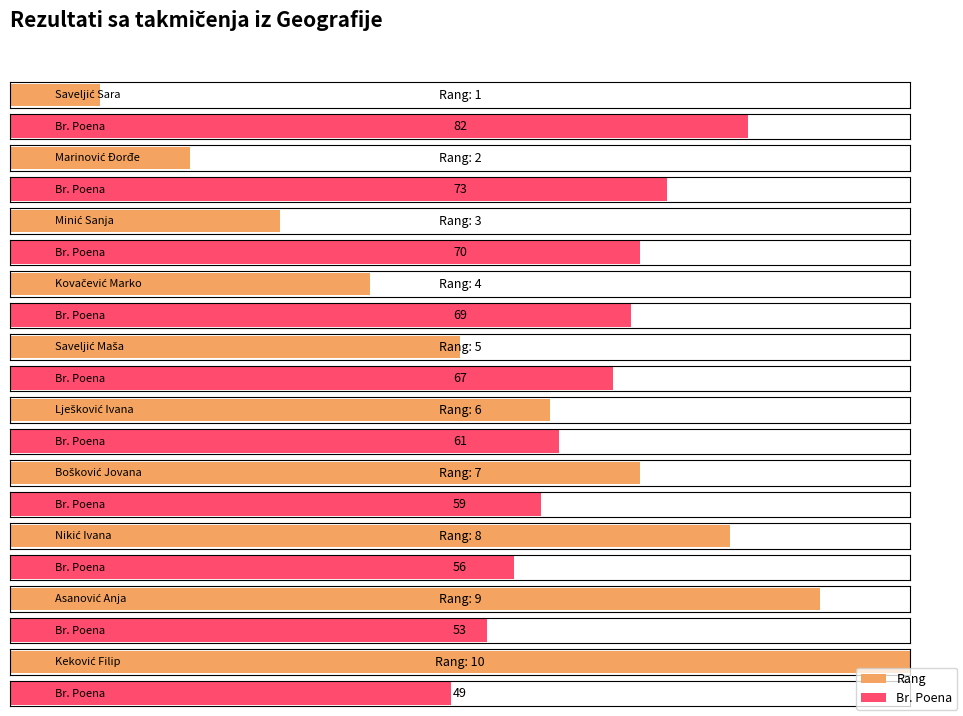

What is the sum of the Rang values at Kovačević Marko and Nikić Ivana?

12